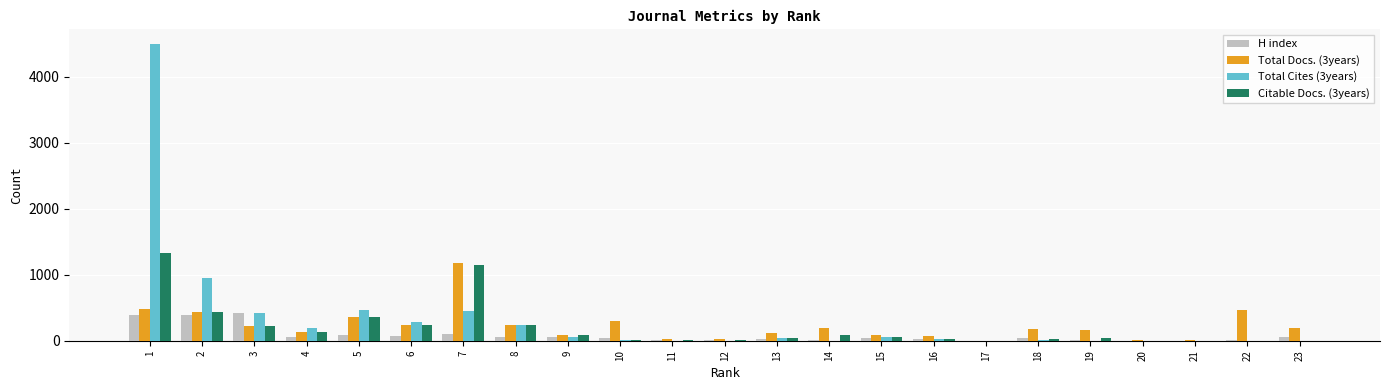

True or false: H index has a value of 7 at 12.

False